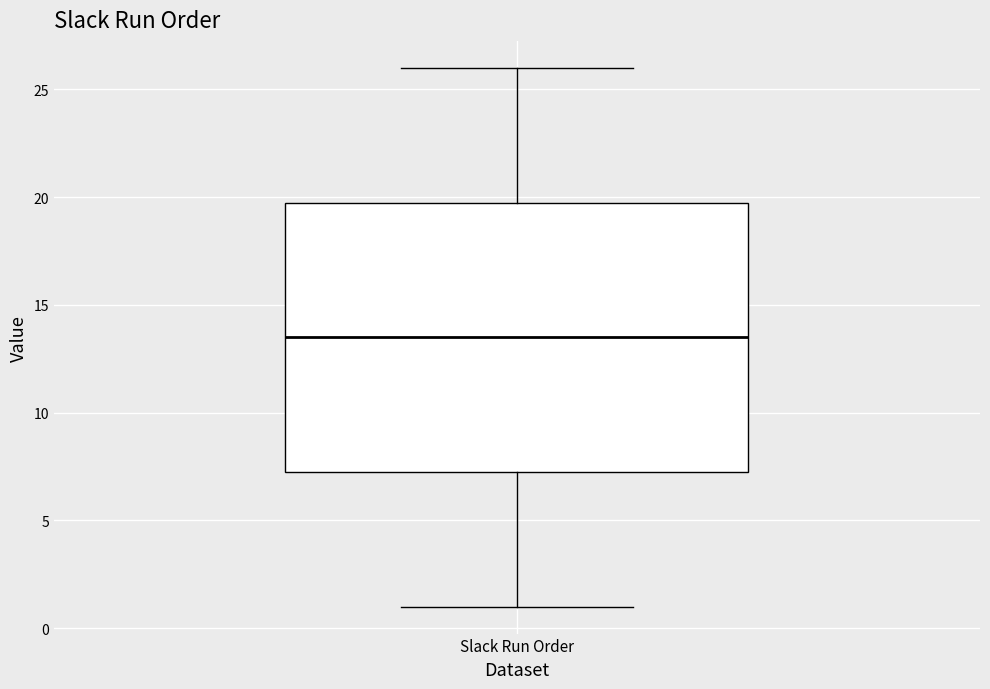

Transcribe this box plot: give where the median line is, the range the box spans, and where the two whiskers end, as read against the y-axis. The values are not printed on the chart, so give them approximately, as read against the axis.

median 13.5, box 7.5 to 20.0, whiskers 1.0 to 26.0